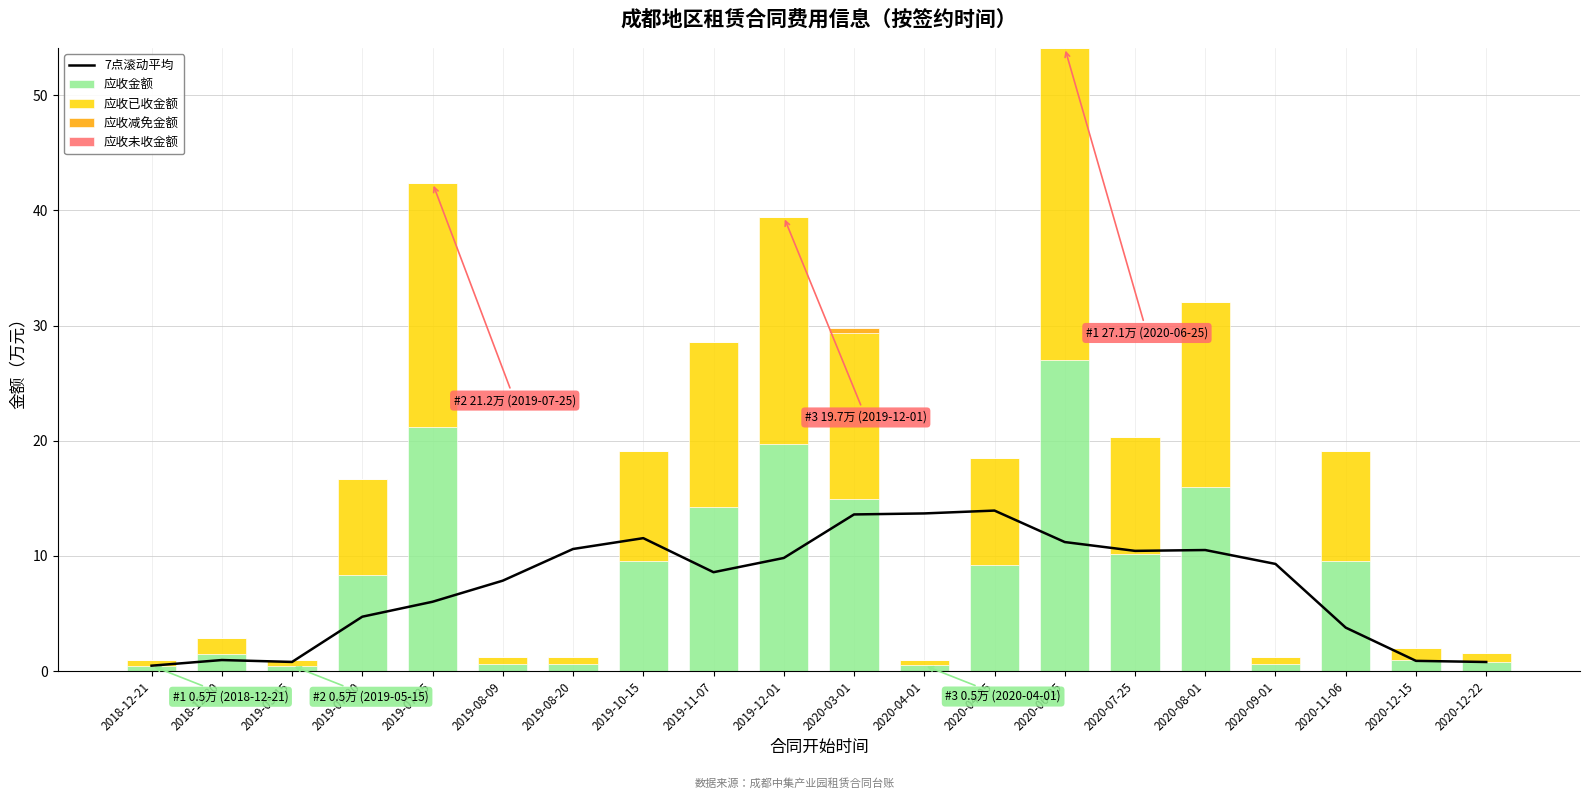

How many data points in 应收减免金额 are above 0?

1